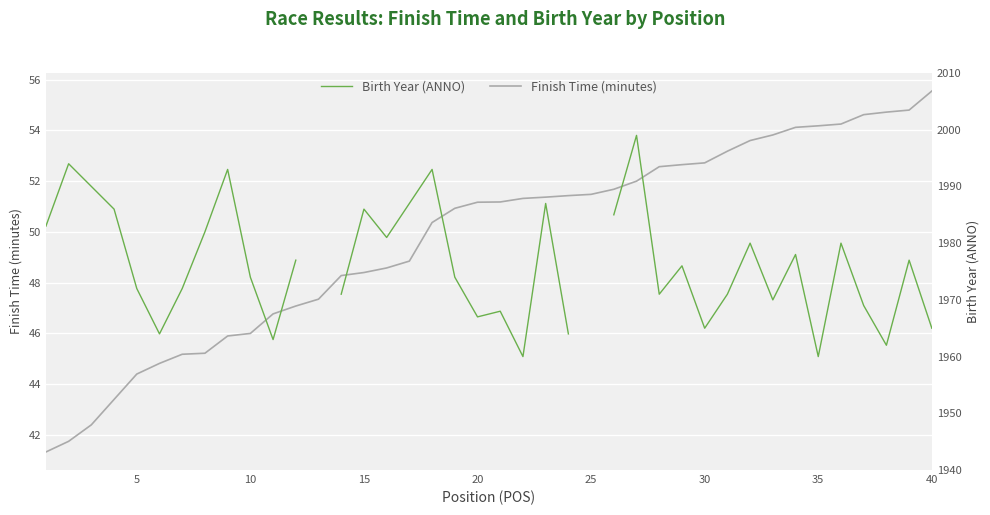

What is the lowest value of the Finish Time (minutes) series?

41.3